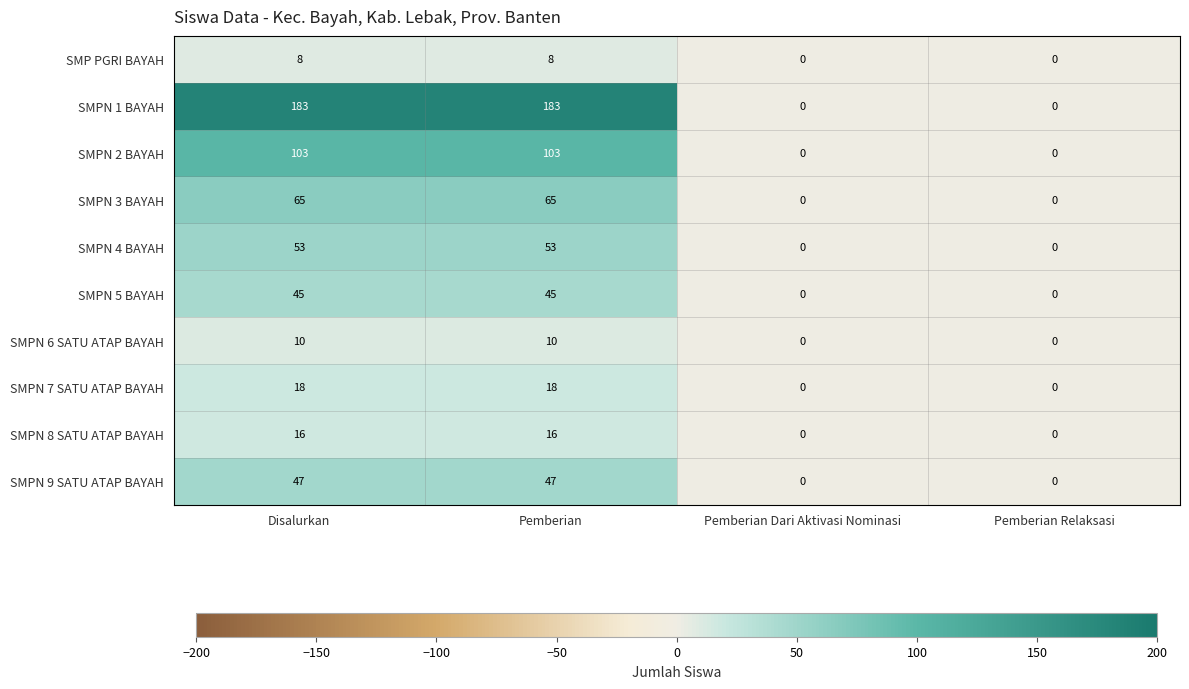

List the series in order of their peak value, lowest first.

SMP PGRI BAYAH, SMPN 6 SATU ATAP BAYAH, SMPN 8 SATU ATAP BAYAH, SMPN 7 SATU ATAP BAYAH, SMPN 5 BAYAH, SMPN 9 SATU ATAP BAYAH, SMPN 4 BAYAH, SMPN 3 BAYAH, SMPN 2 BAYAH, SMPN 1 BAYAH